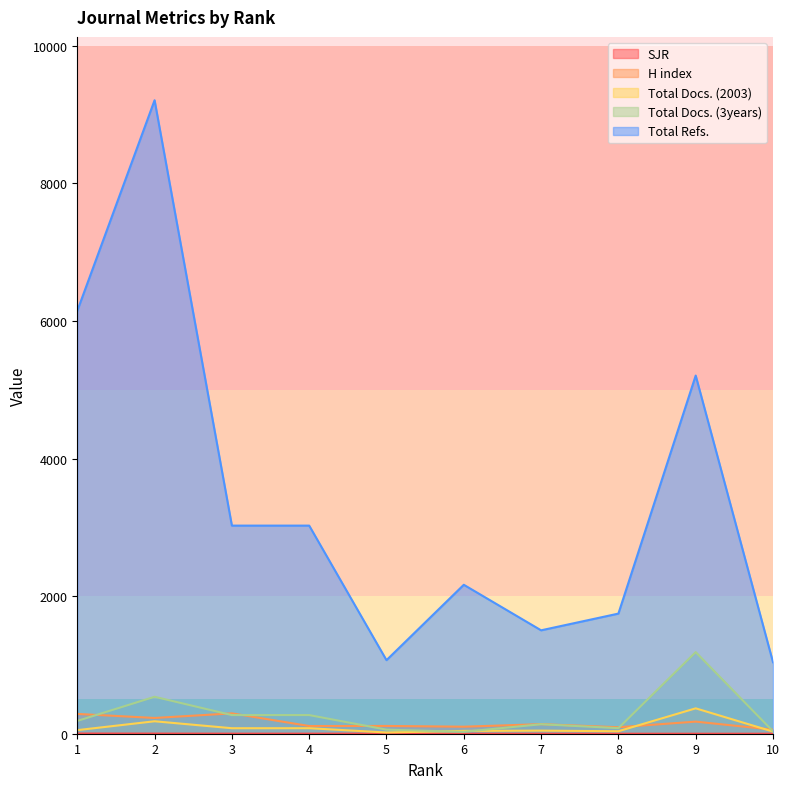

Where is the first local maximum for Total Docs. (2003)?

2